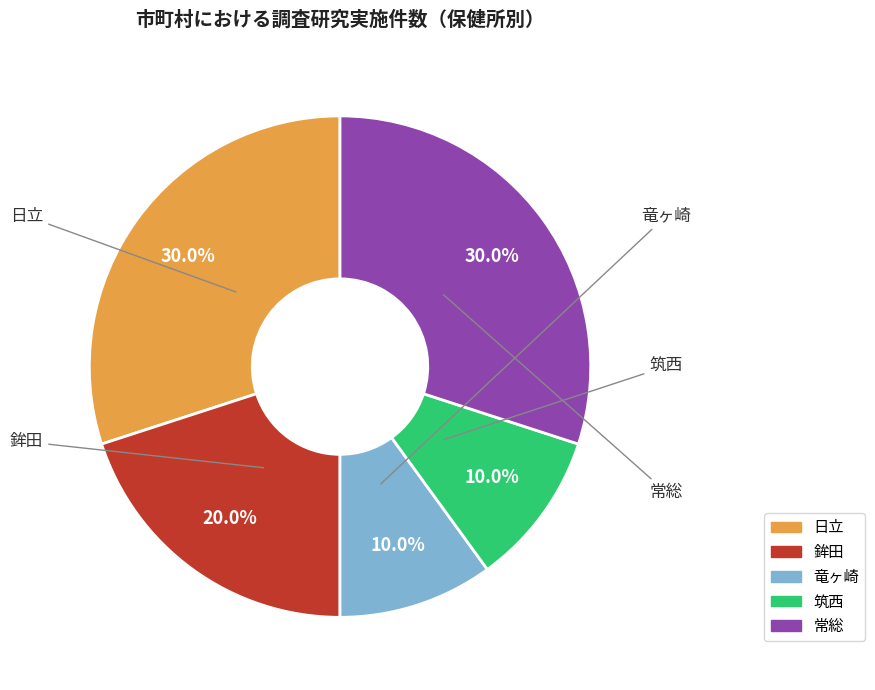

Approximately how many times larger is the value at 筑西 compared to 日立?

0.3